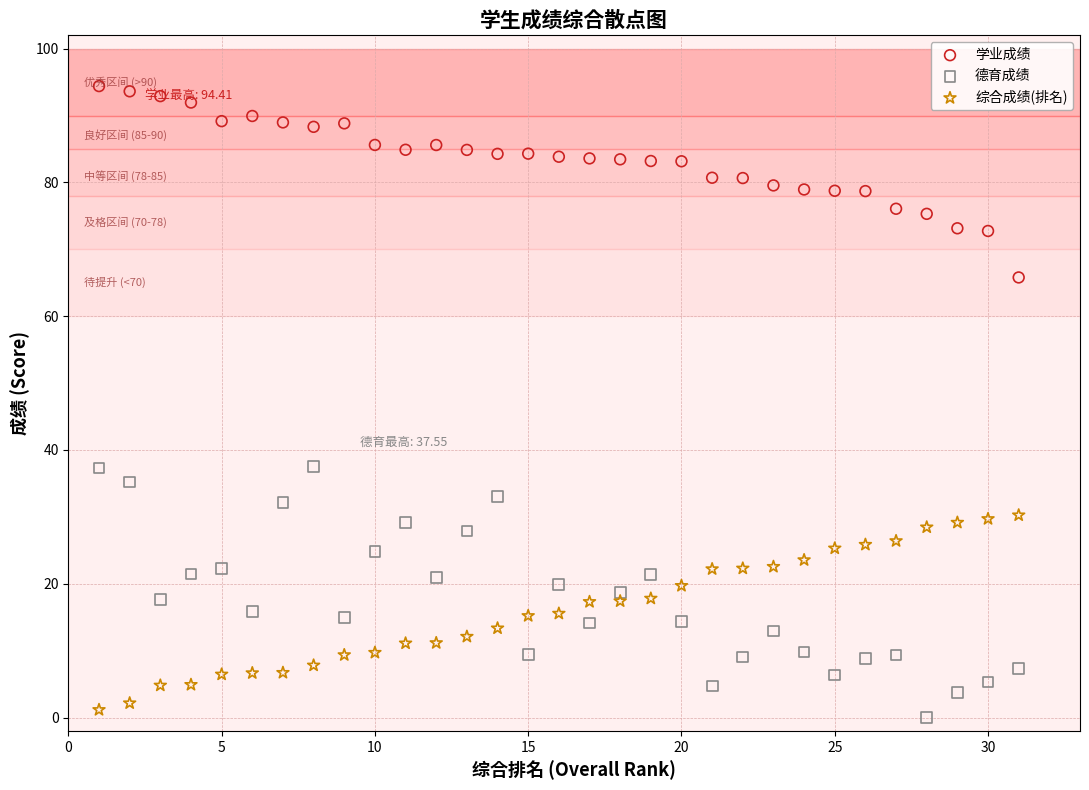

Which series contains the lowest Y value?

德育成绩